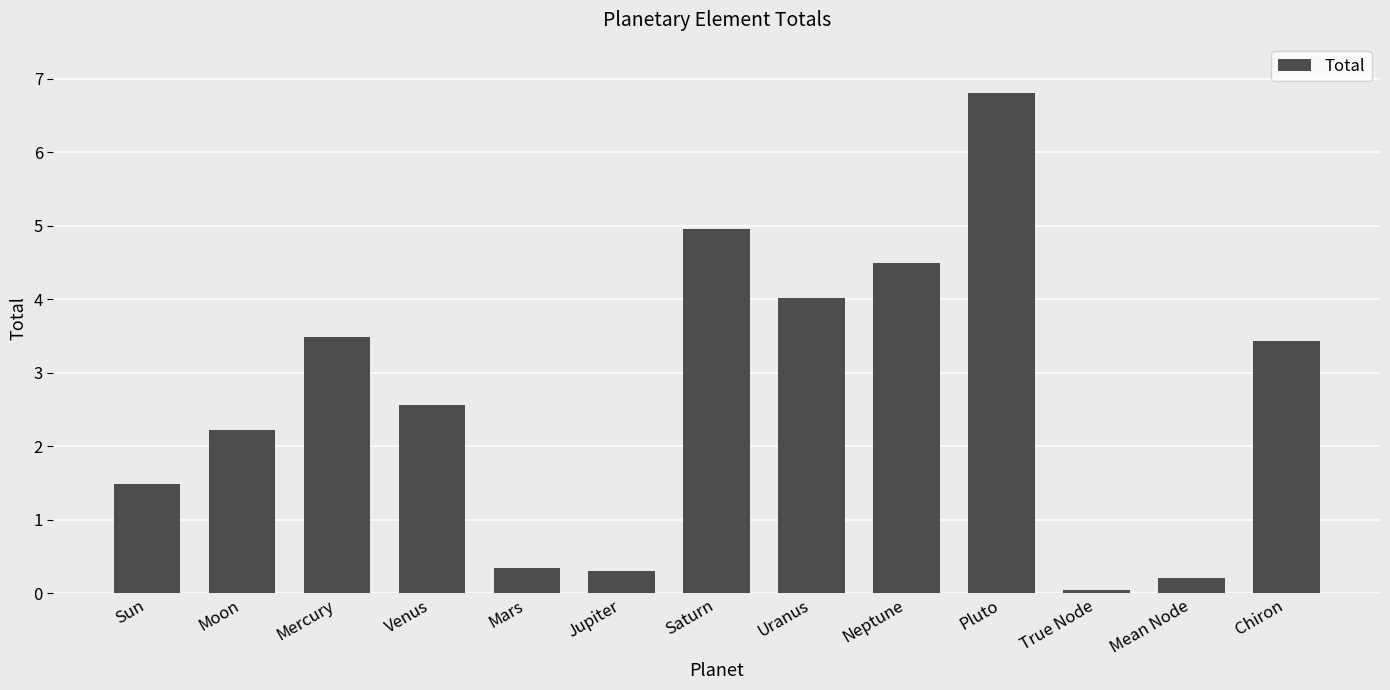

How many data points does each series have?

13